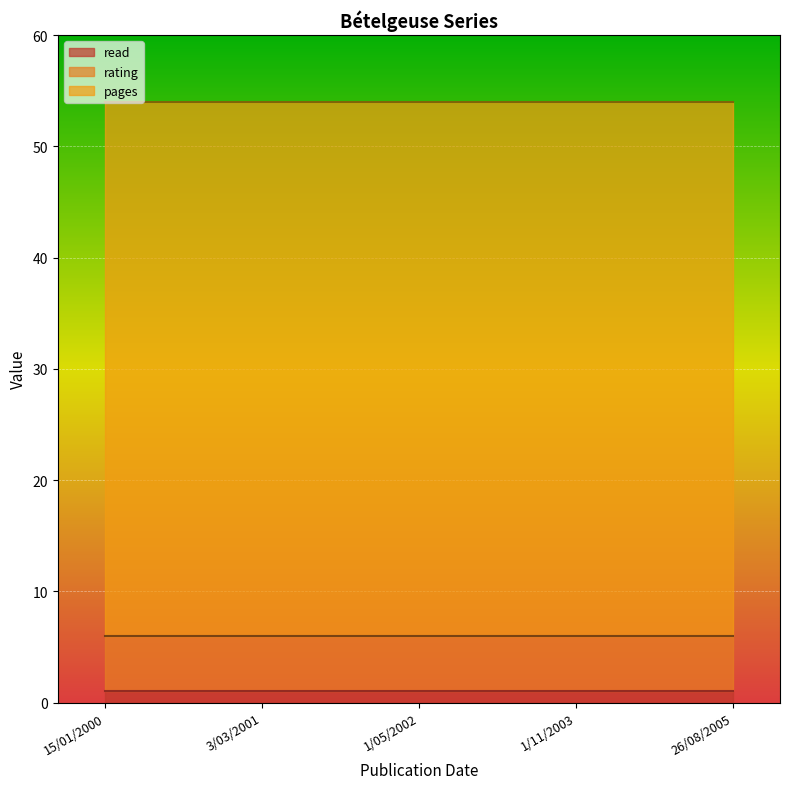

How many lines are shown in the chart?

3